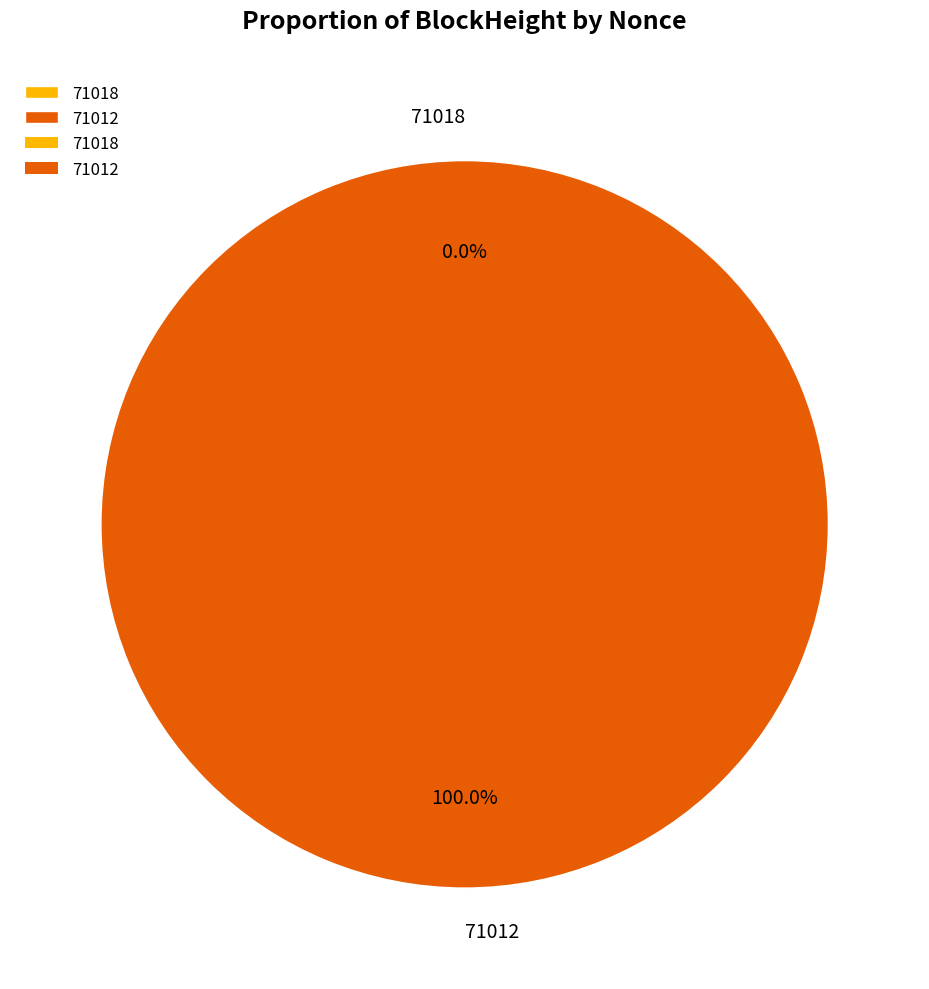

To the nearest percent, what is the difference between the largest and smallest slice percentages?

100%